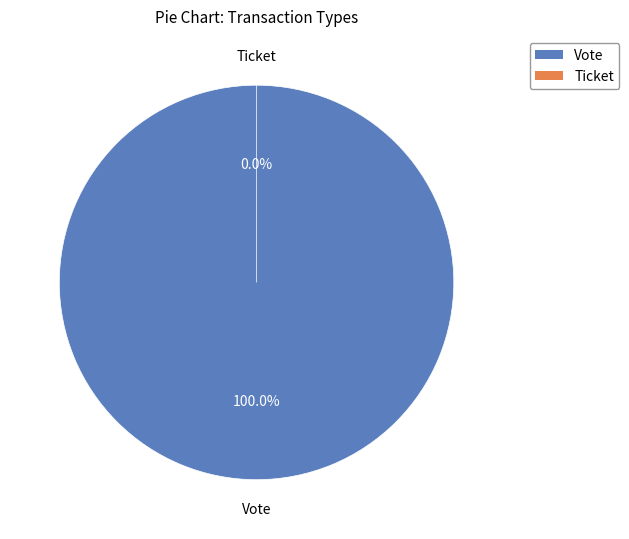

True or false: Ticket accounts for 0% of the total.

True